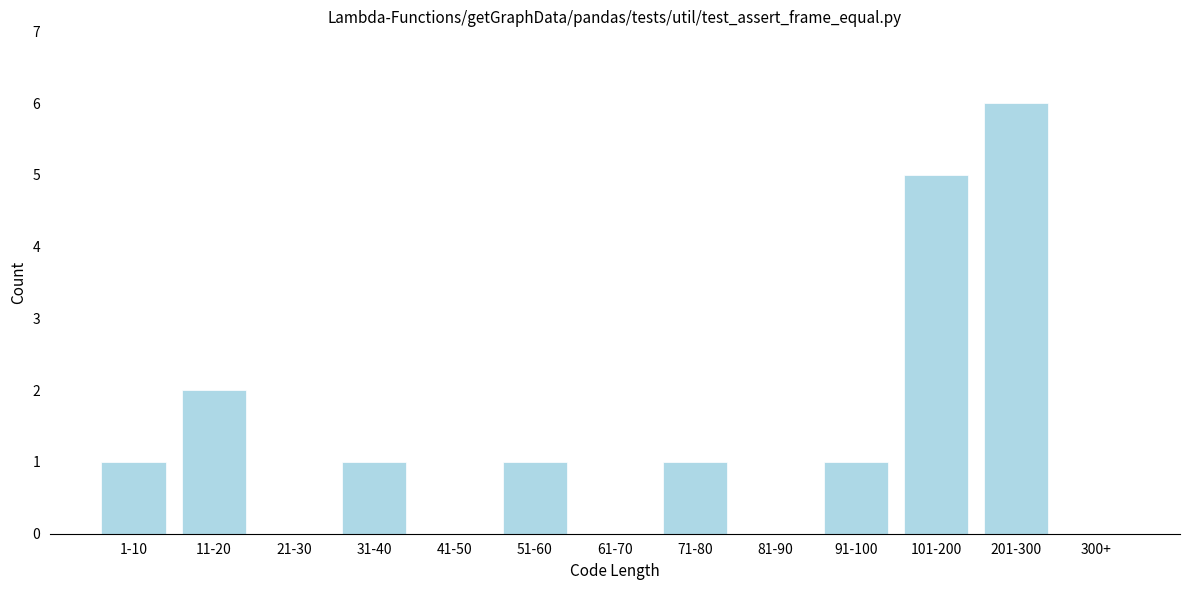

Reading left to right, list all the values displayed in this chart.

1-10=1	11-20=2	21-30=0	31-40=1	41-50=0	51-60=1	61-70=0	71-80=1	81-90=0	91-100=1	101-200=5	201-300=6	300+=0